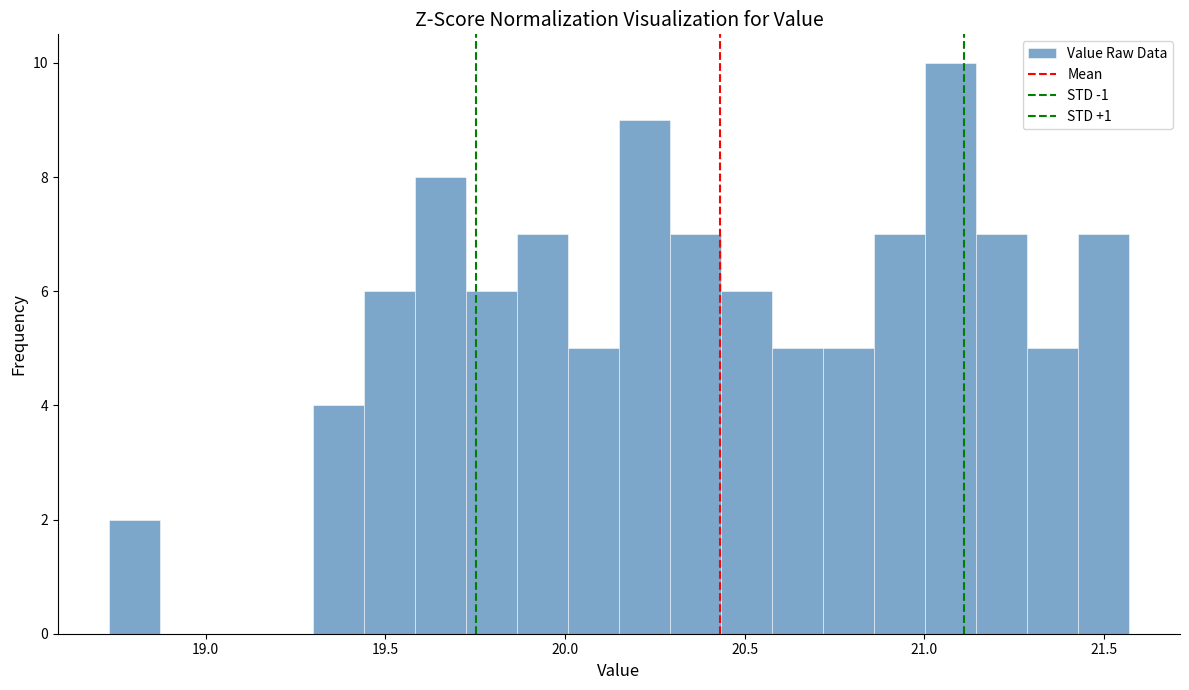

Around what value on the x-axis is the tallest bar? Give the approximate position of its centre, as read against the axis.

21.05